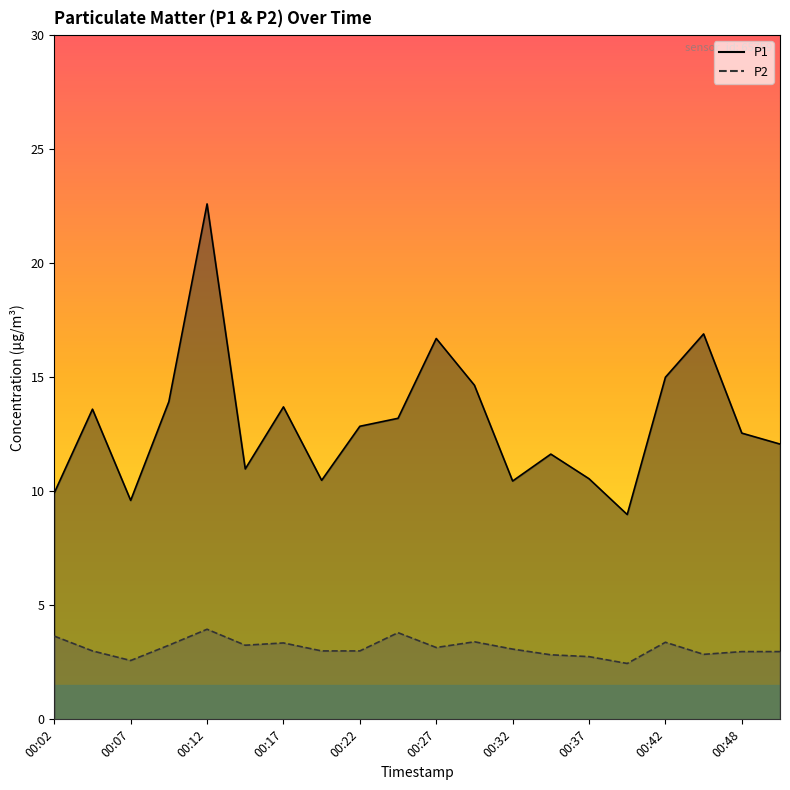

At which label is P2 closest to 3?

00:05